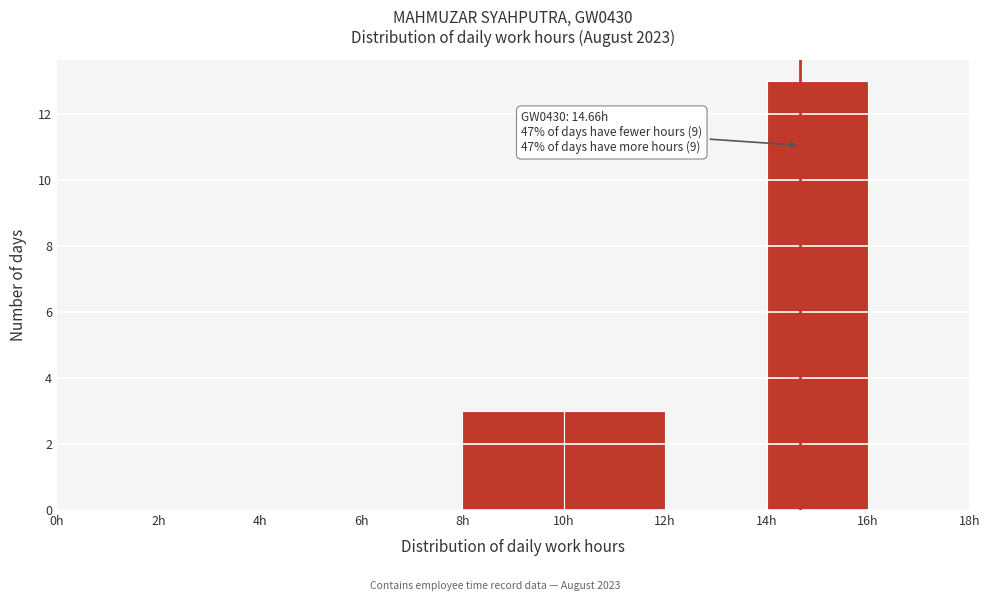

Which range on the x-axis has the tallest bar?

14 to 16